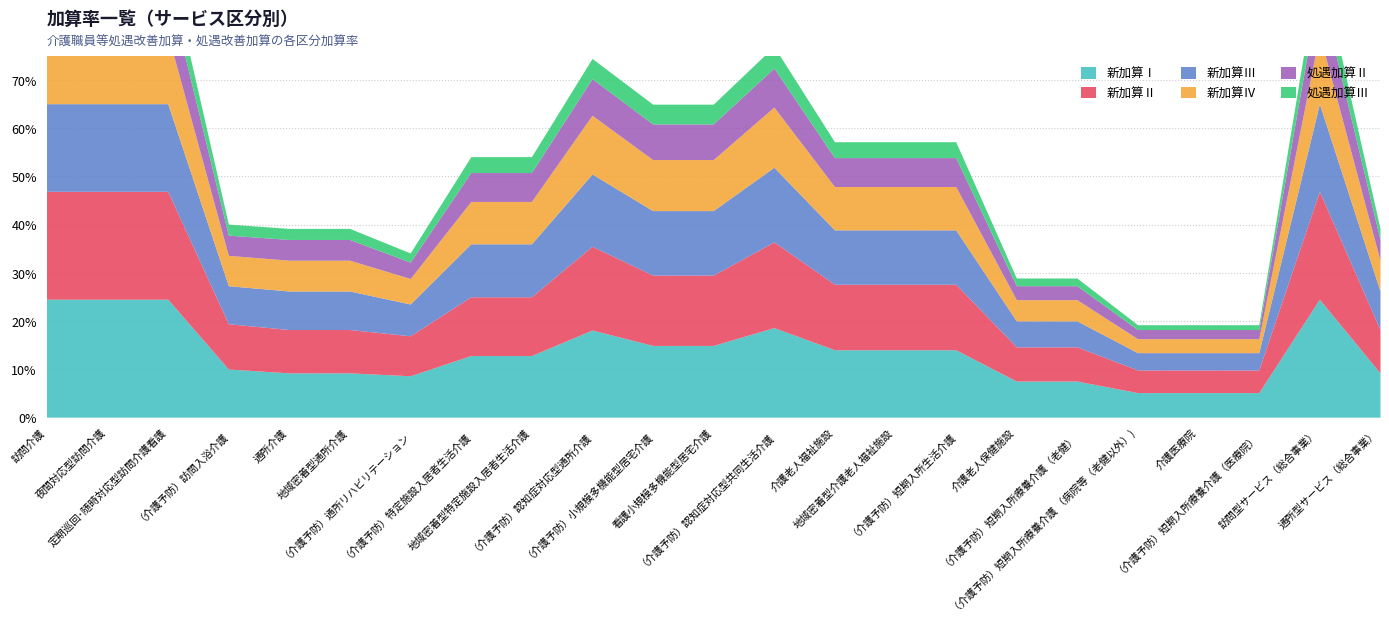

What is the label of the 5th point from the left?

通所介護